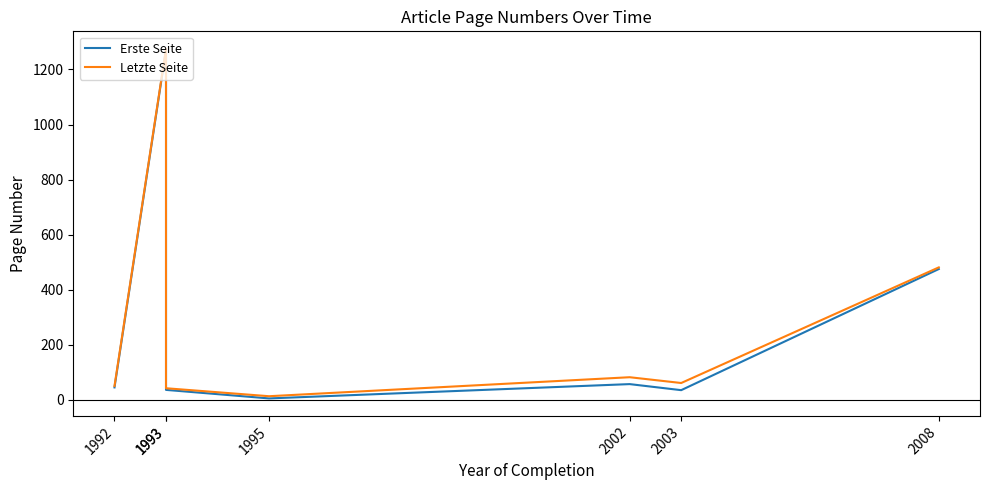

What is the spread (max minus min) of values at 2003?

26